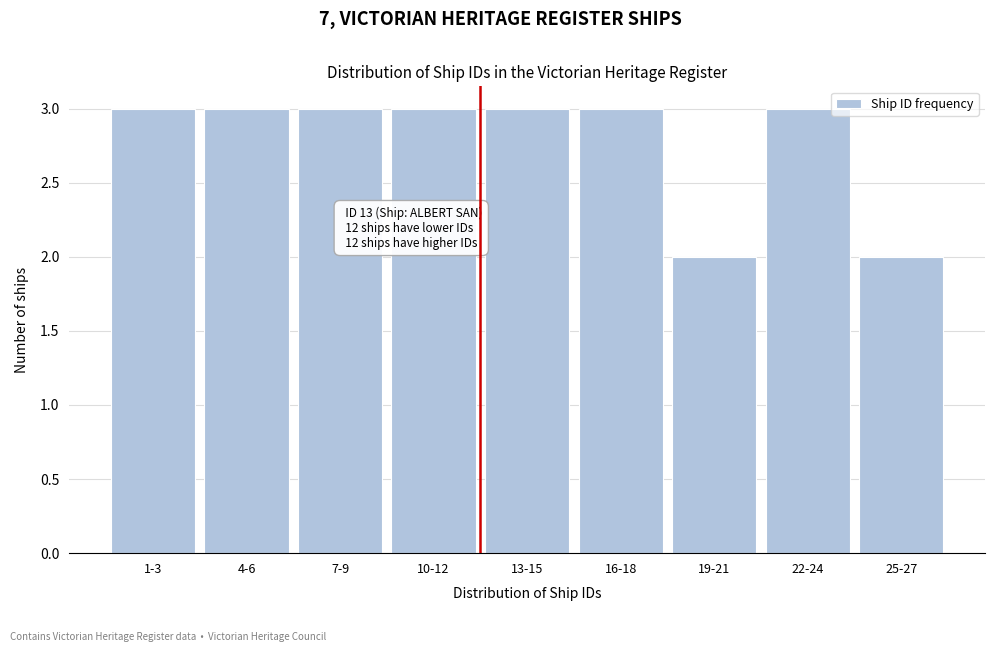

Reading right to left, extract all data points from this chart.

25-27=2	22-24=3	19-21=2	16-18=3	13-15=3	10-12=3	7-9=3	4-6=3	1-3=3